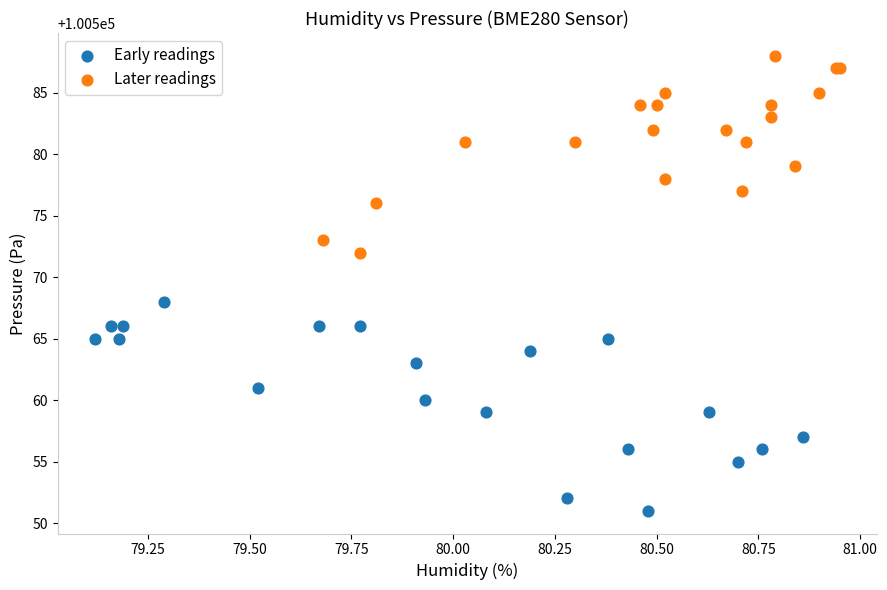

Which series reaches the minimum Y coordinate?

Early readings